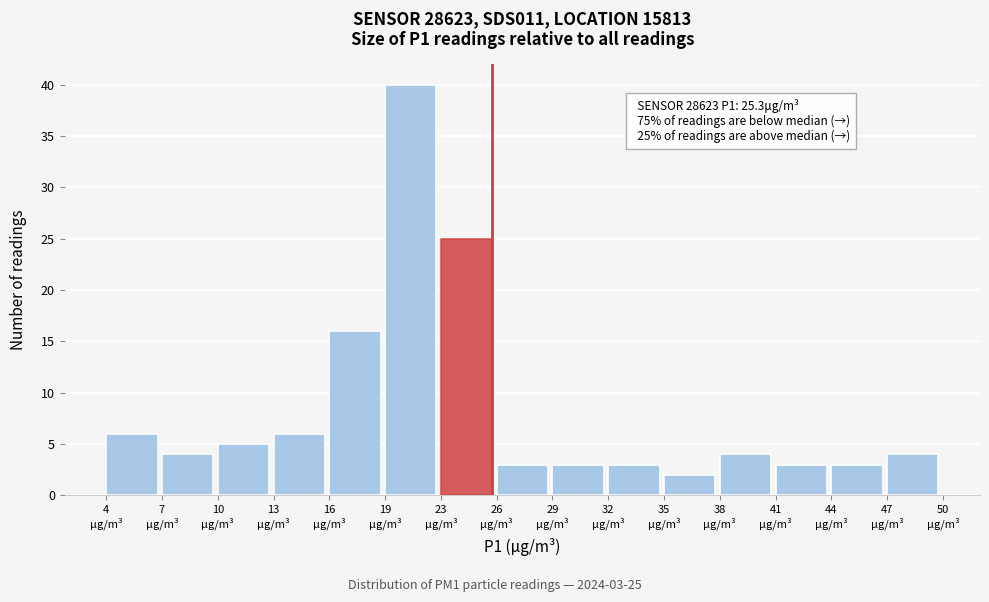

Which range on the x-axis has the tallest bar?

19.5 to 22.5